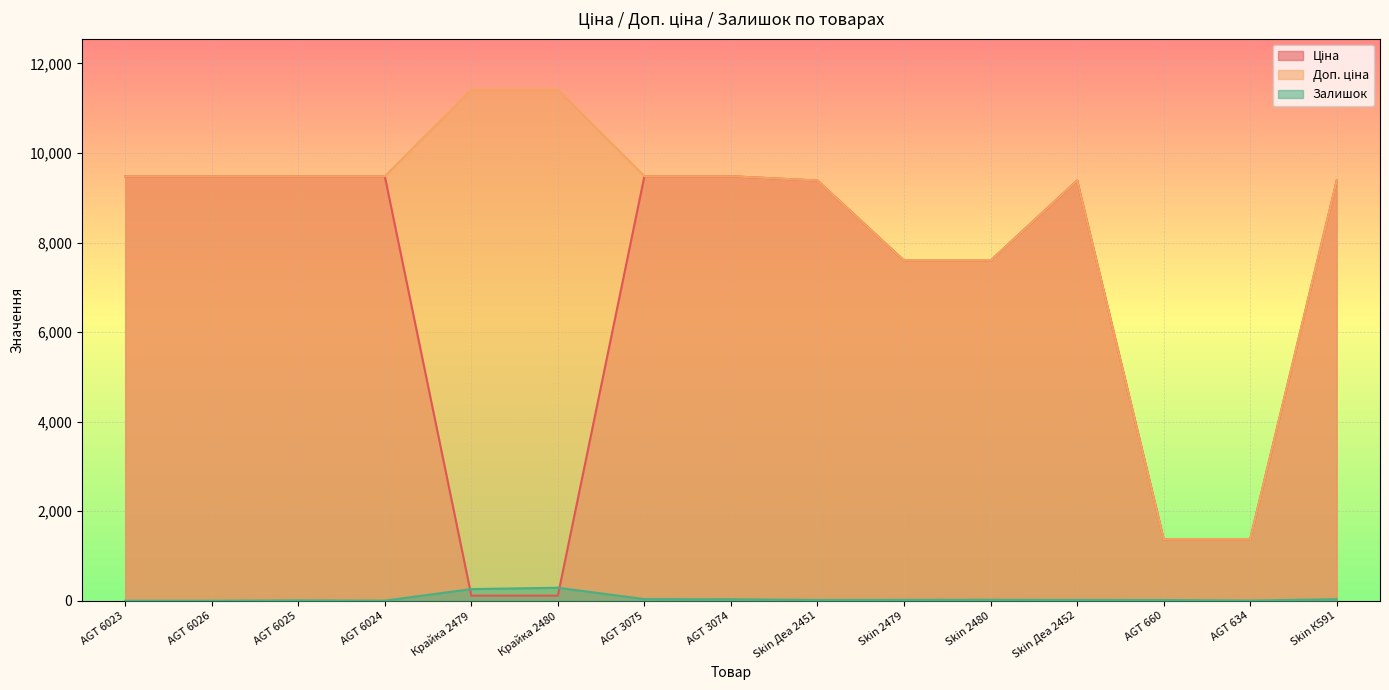

In Ціна, how many points are higher than both neighbors (excluding endpoints)?

1